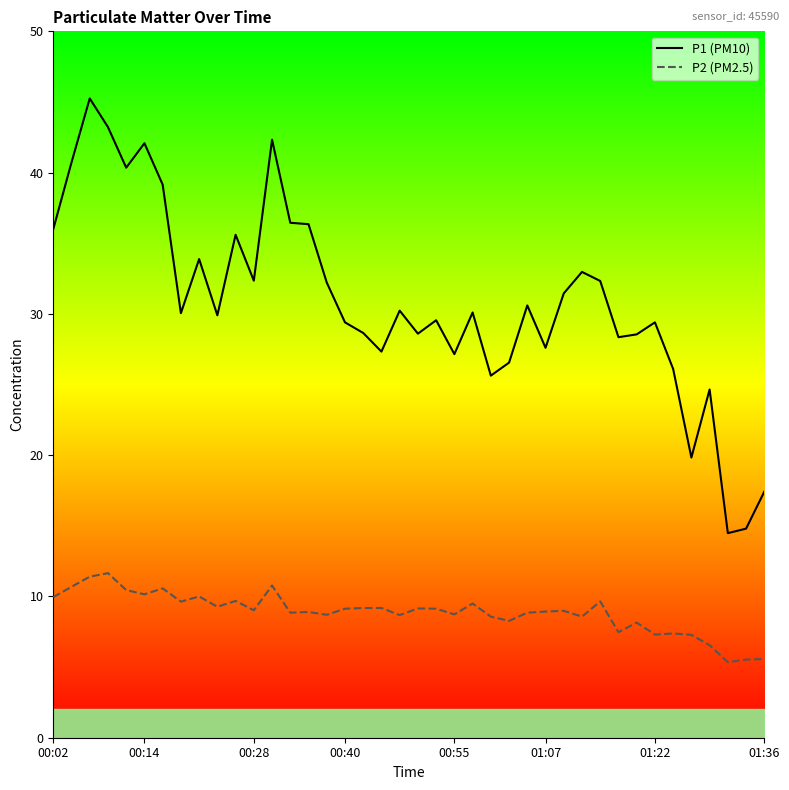

Count the number of data series in this chart.

2